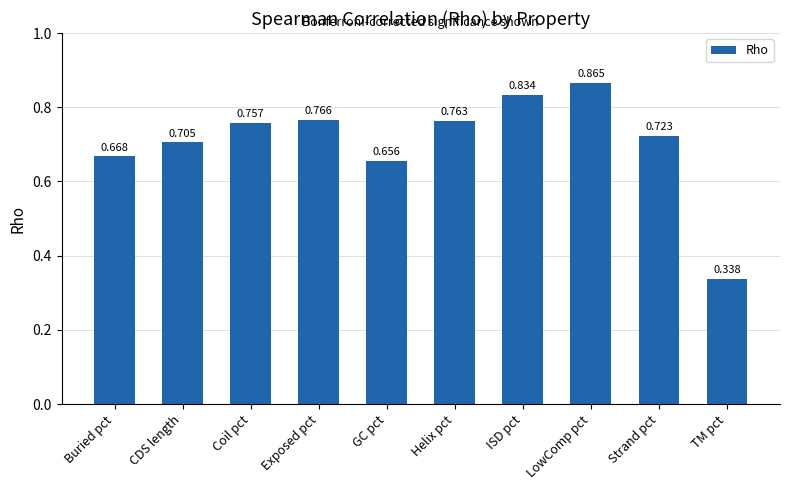

At which label is the value closest to 0?

TM pct